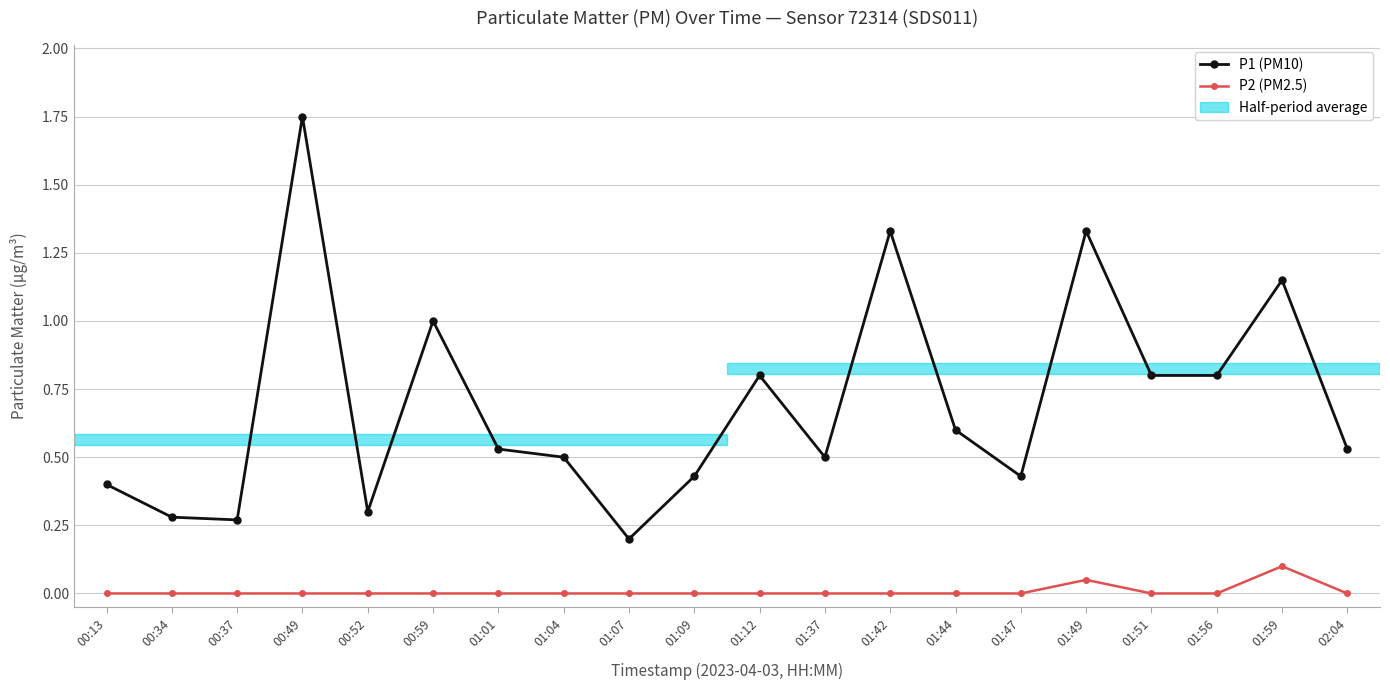

True or false: P1 (PM10) and P2 (PM2.5) cross at least once.

False